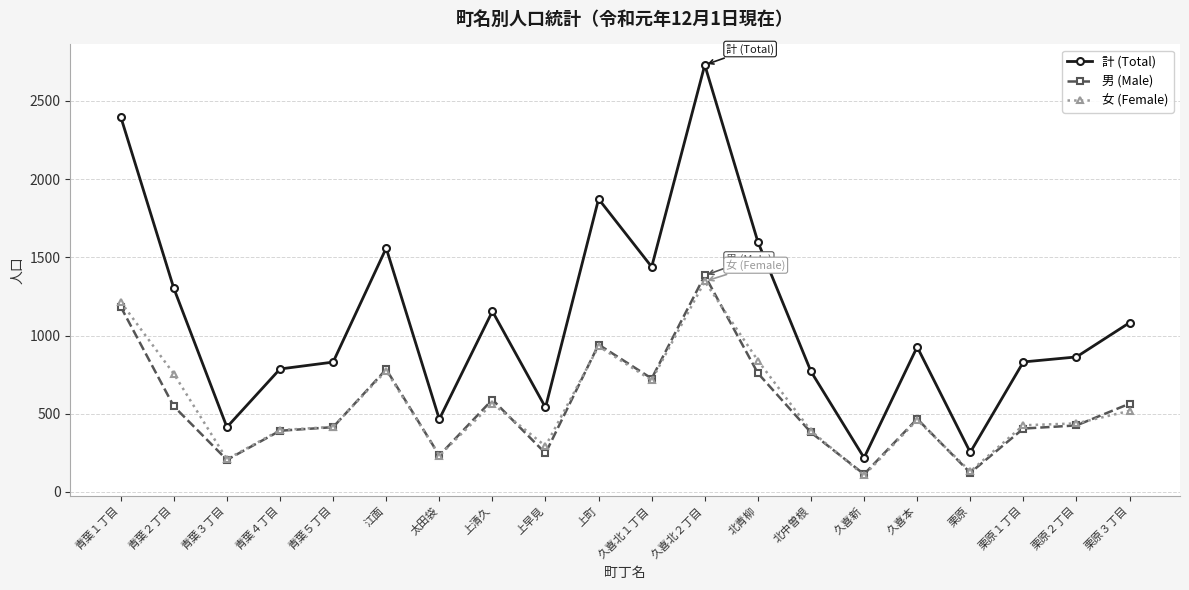

What is the maximum value for 計 (Total)?

2730